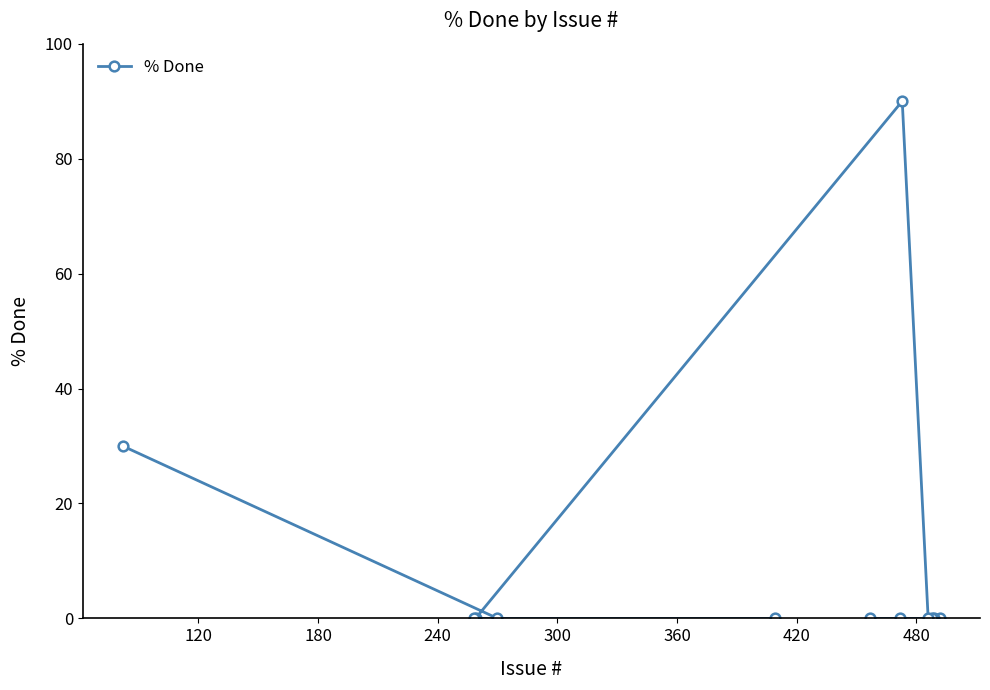

What is the maximum value shown in the chart?

90